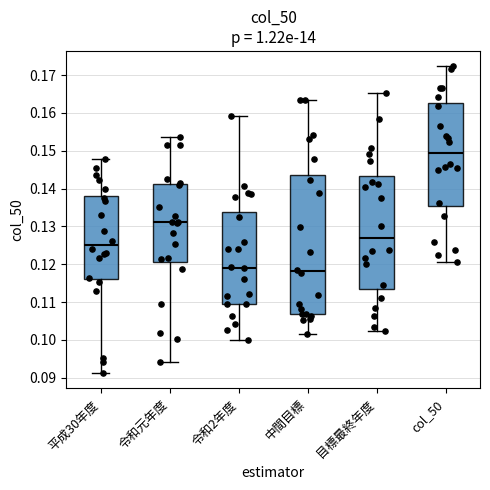

Which box is the tallest, from its lower edge to its upper edge?

中間目標